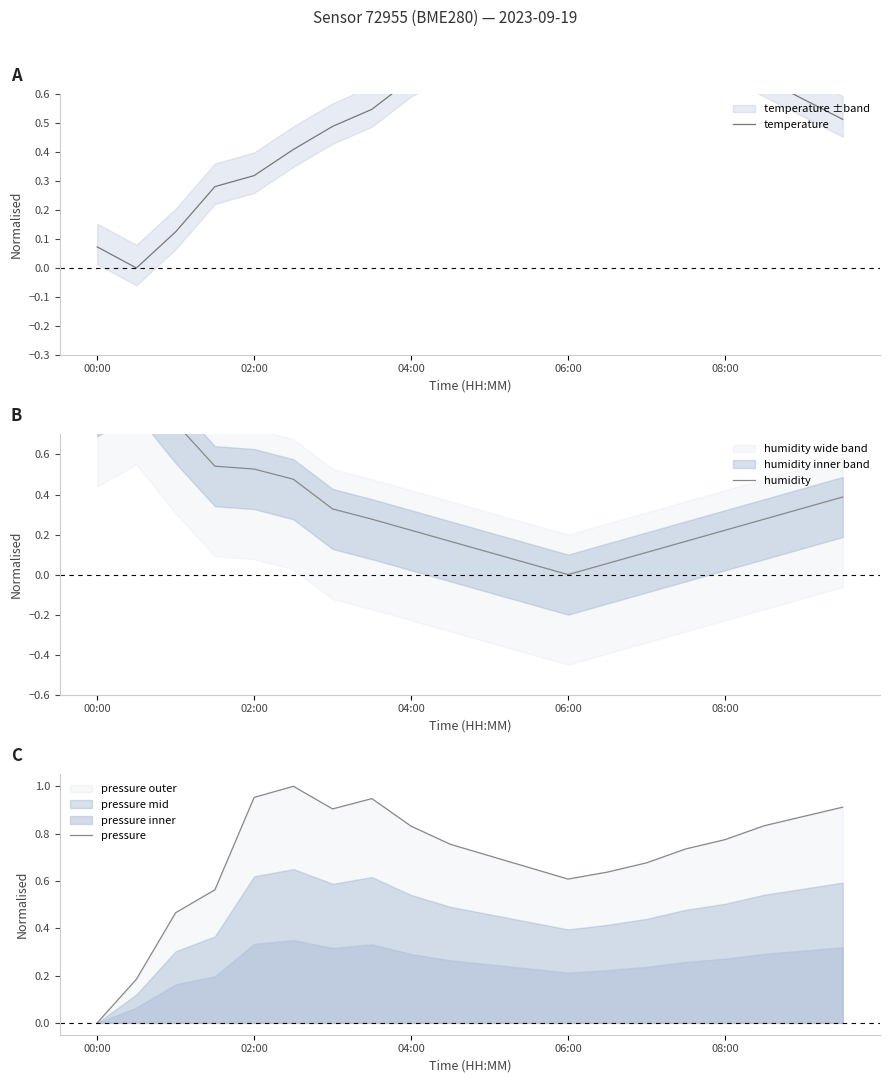

At which label does pressure reach its minimum?

00:00